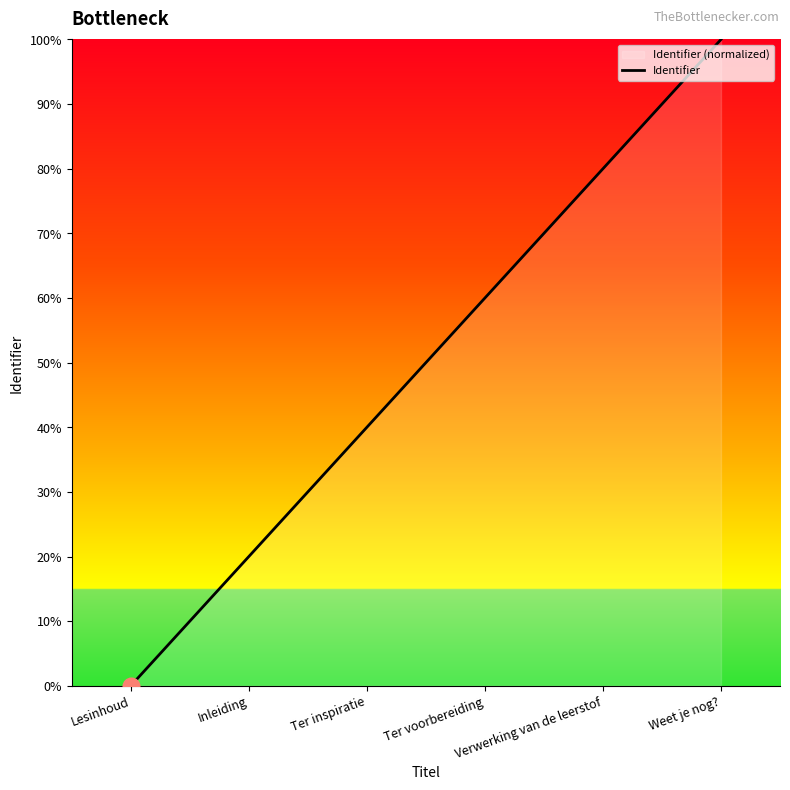

Rank the categories by value from highest to lowest.

Weet je nog?, Verwerking van de leerstof, Ter voorbereiding, Ter inspiratie, Inleiding, Lesinhoud